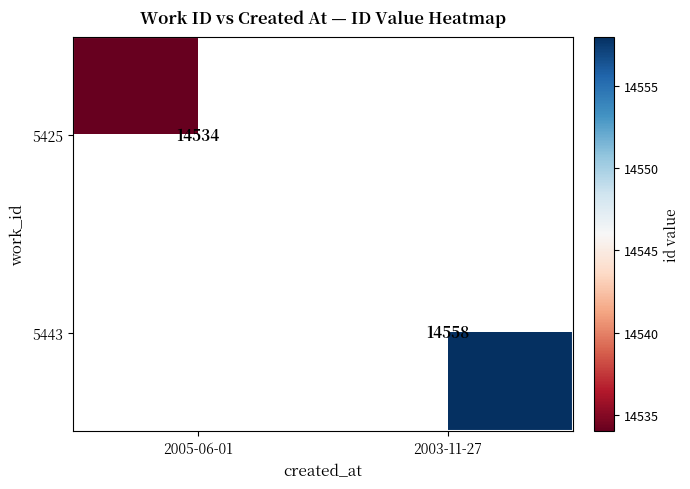

At how many categories does at least one series exceed 14540?

1